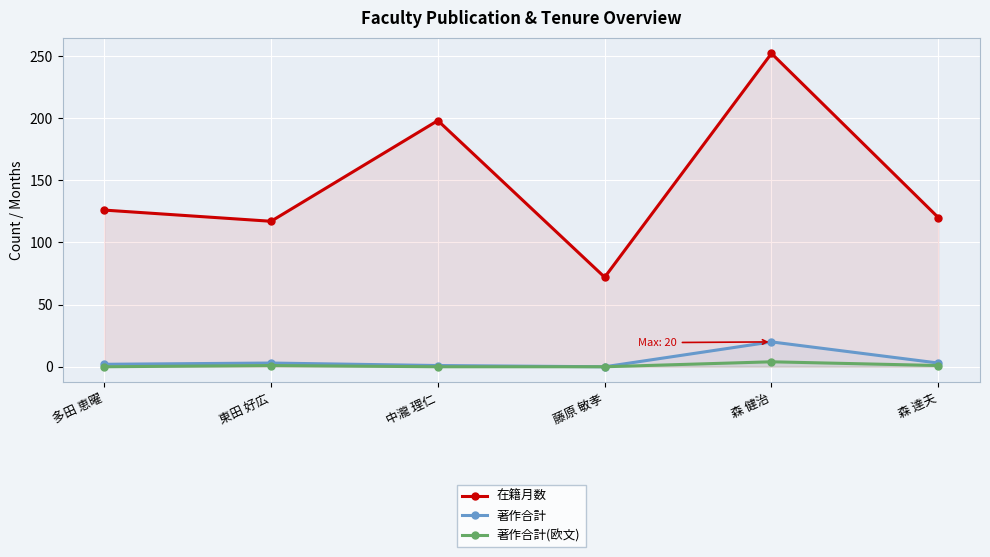

How many interior local peaks does the 在籍月数 series have?

2